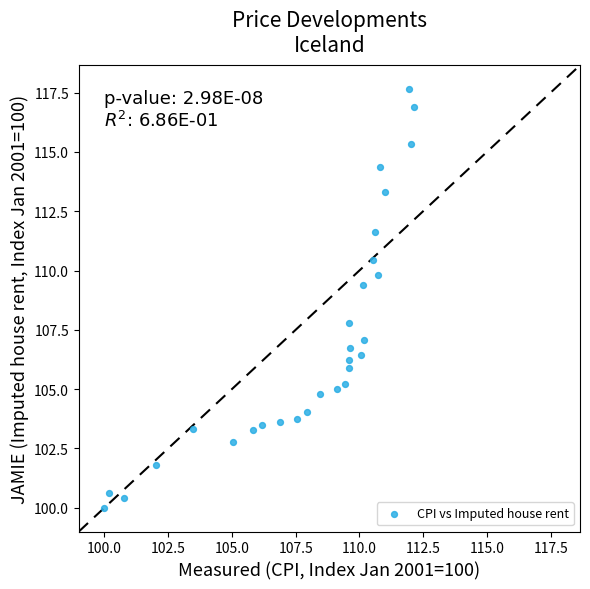

What Y value in the scatter plot is closest to 108?

107.8